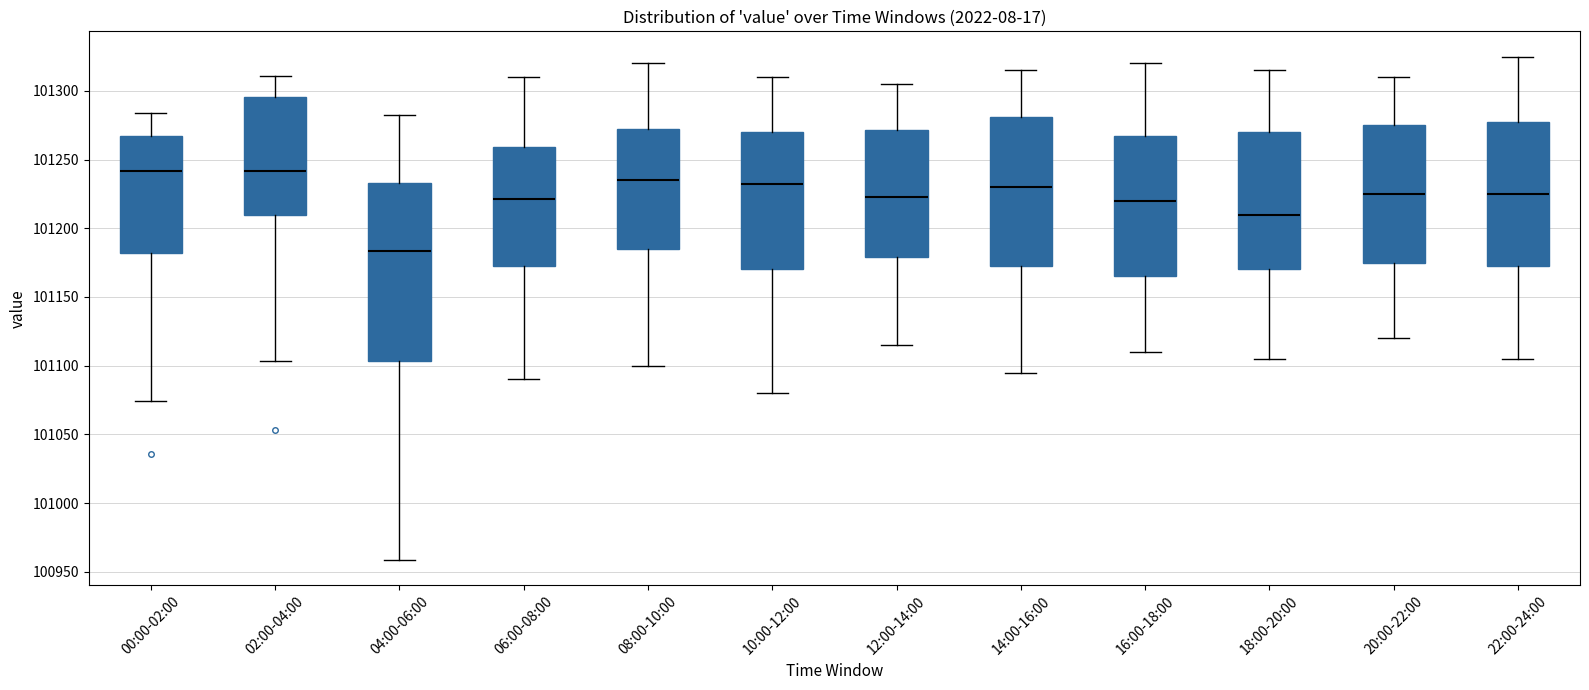

Reading left to right, transcribe this box plot: for each box, give where its median line is, the range the box spans, and where its two whiskers end, as read against the y-axis. The values are not printed on the chart, so give them approximately, as read against the axis.

00:00-02:00: median 101240, box 101180 to 101265, whiskers 101075 to 101285
02:00-04:00: median 101240, box 101210 to 101295, whiskers 101105 to 101310
04:00-06:00: median 101185, box 101105 to 101235, whiskers 100960 to 101285
06:00-08:00: median 101220, box 101175 to 101260, whiskers 101090 to 101310
08:00-10:00: median 101235, box 101185 to 101275, whiskers 101100 to 101320
10:00-12:00: median 101235, box 101170 to 101270, whiskers 101080 to 101310
12:00-14:00: median 101225, box 101180 to 101270, whiskers 101115 to 101305
14:00-16:00: median 101230, box 101175 to 101280, whiskers 101095 to 101315
16:00-18:00: median 101220, box 101165 to 101270, whiskers 101110 to 101320
18:00-20:00: median 101210, box 101170 to 101270, whiskers 101105 to 101315
20:00-22:00: median 101225, box 101175 to 101275, whiskers 101120 to 101310
22:00-24:00: median 101225, box 101175 to 101280, whiskers 101105 to 101325